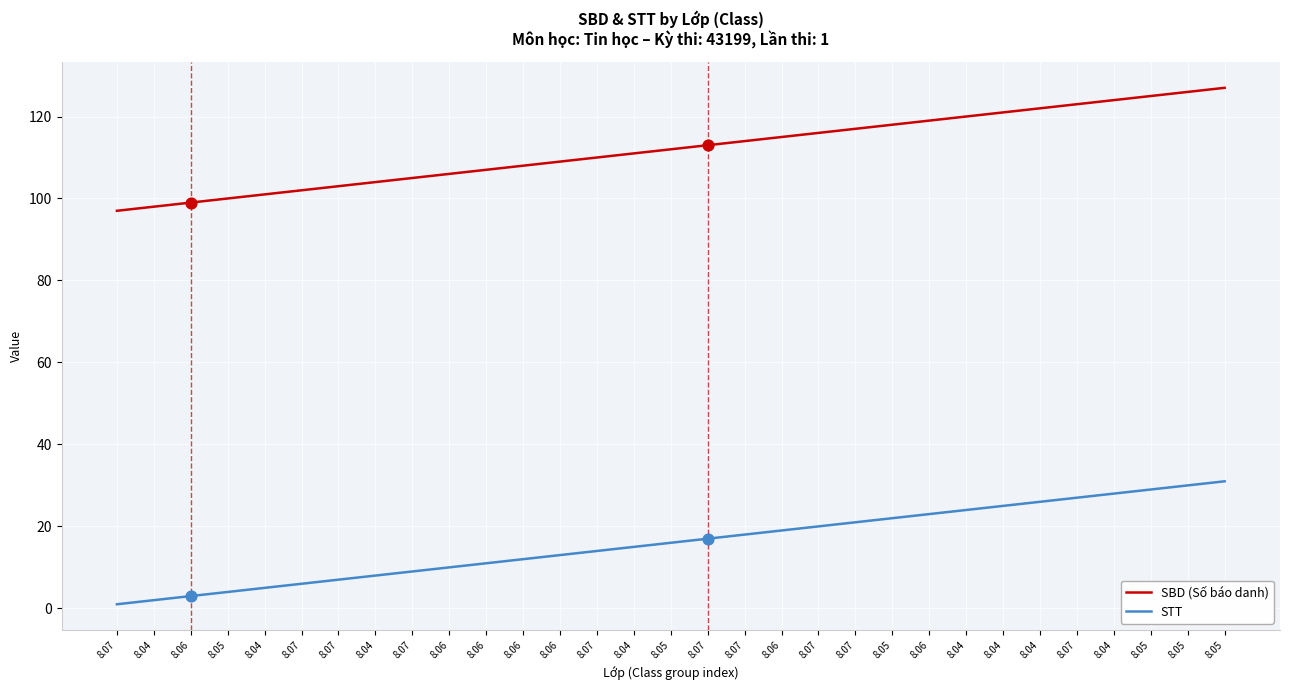

What are all the series names shown in the legend?

SBD (Số báo danh), STT